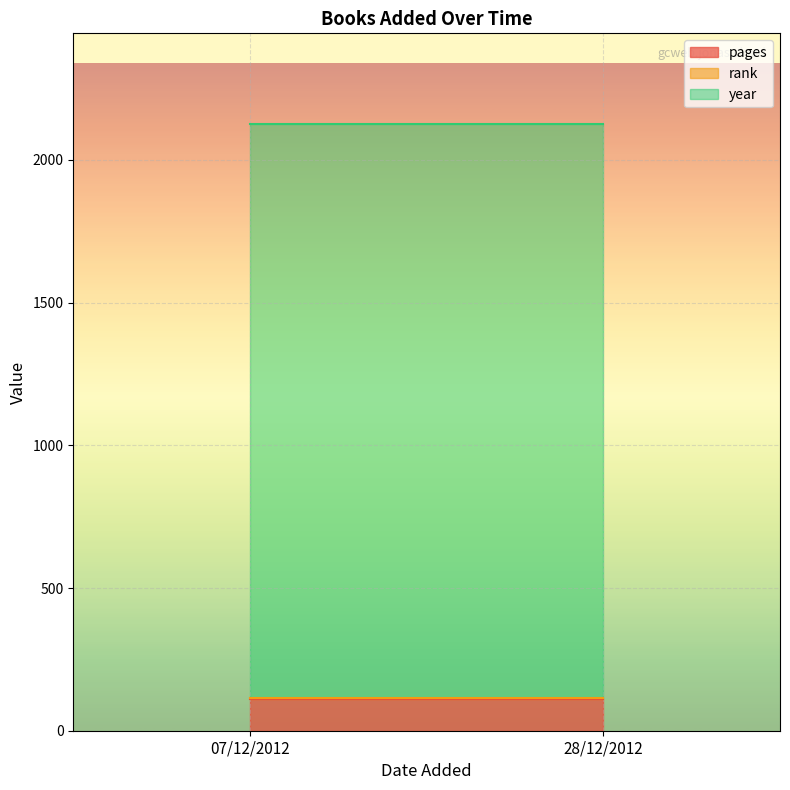

Reading right to left, what are all the values shown in this chart?

pages: 112	112
rank: 1	1
year: 2012	2012